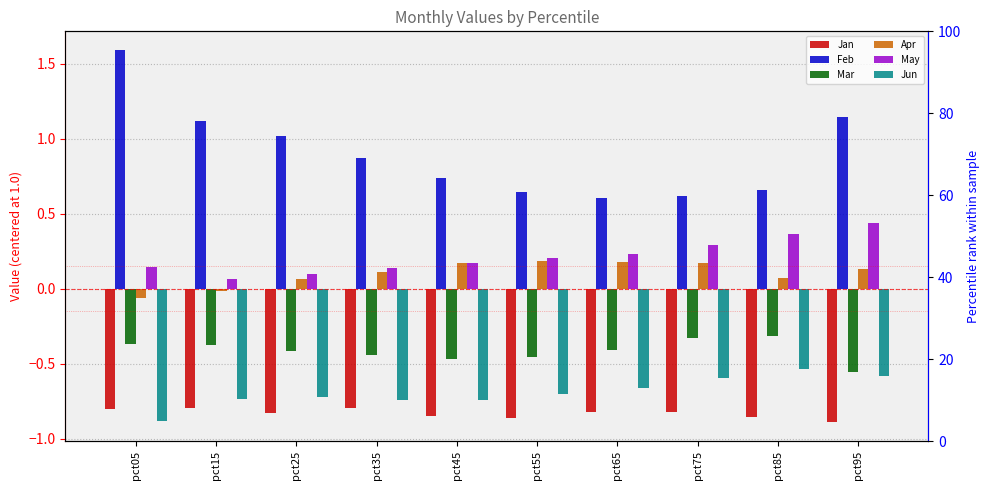

Rank the categories by May value from highest to lowest.

pct95, pct85, pct75, pct65, pct55, pct45, pct05, pct35, pct25, pct15